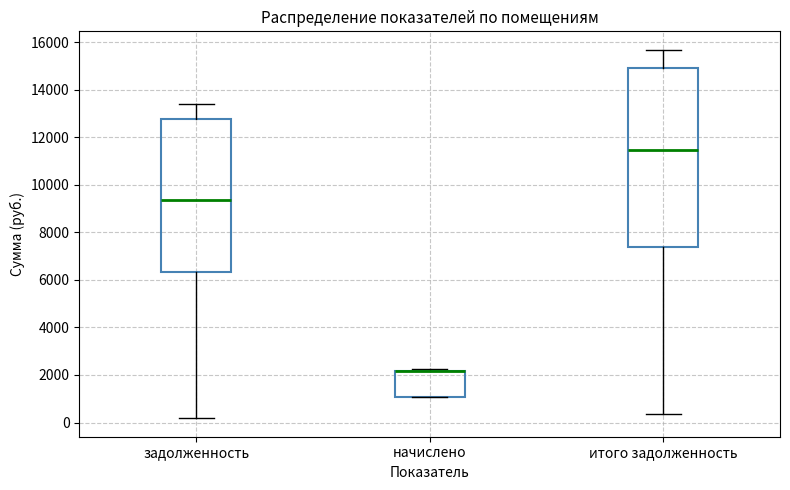

Reading left to right, transcribe this box plot: for each box, give where its median line is, the range the box spans, and where its two whiskers end, as read against the y-axis. The values are not printed on the chart, so give them approximately, as read against the axis.

задолженность: median 9400, box 6400 to 12800, whiskers 200 to 13400
начислено: median 2200 (drawn on the box's upper edge), box 1000 to 2200, whiskers 1000 to 2200 (just above the box's upper edge)
итого задолженность: median 11400, box 7400 to 15000, whiskers 400 to 15600